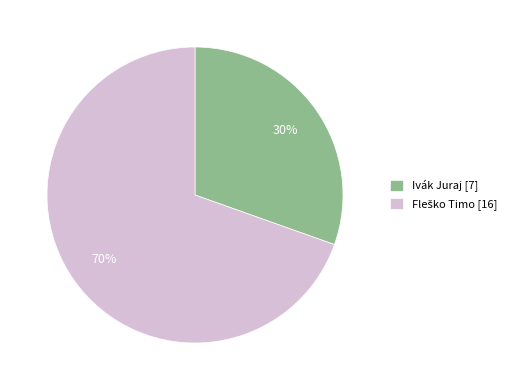

Does Ivák Juraj account for over 50% of the chart?

No